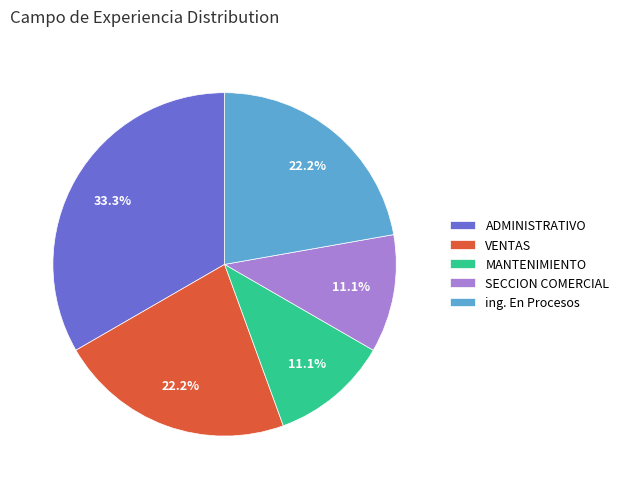

To the nearest percent, what is the difference between the largest and smallest slice percentages?

22%